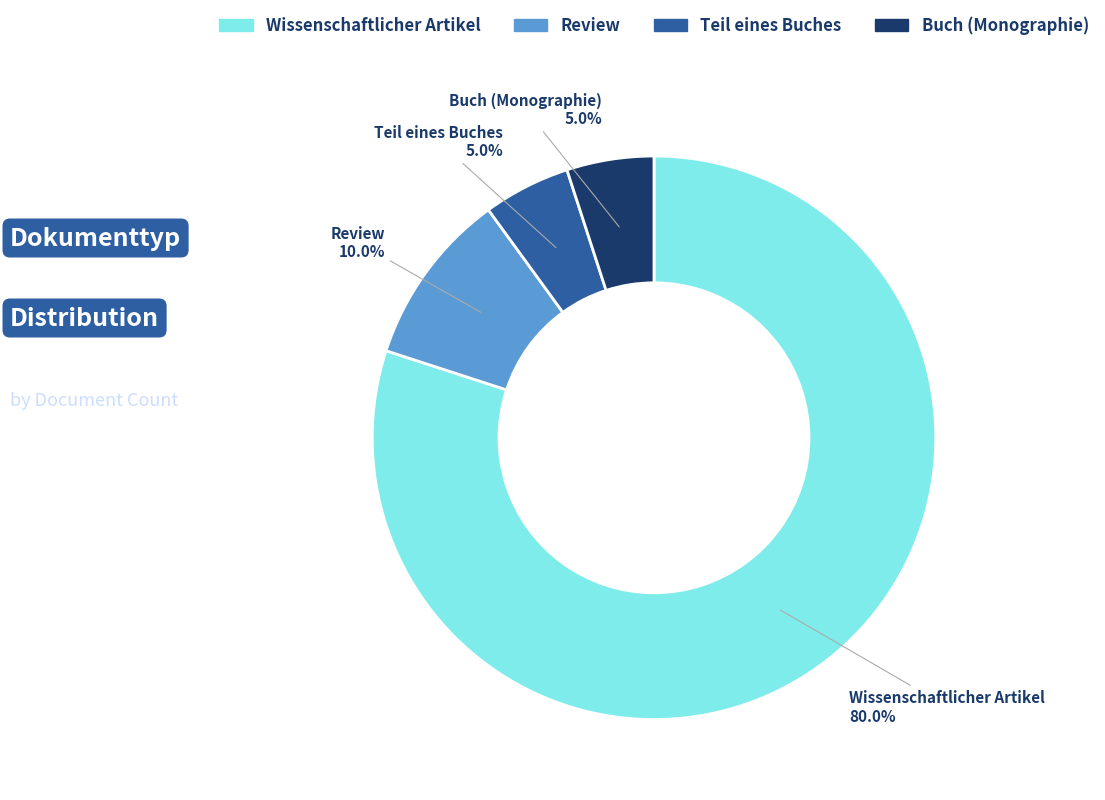

Which has a higher value, Review or Buch (Monographie)?

Review